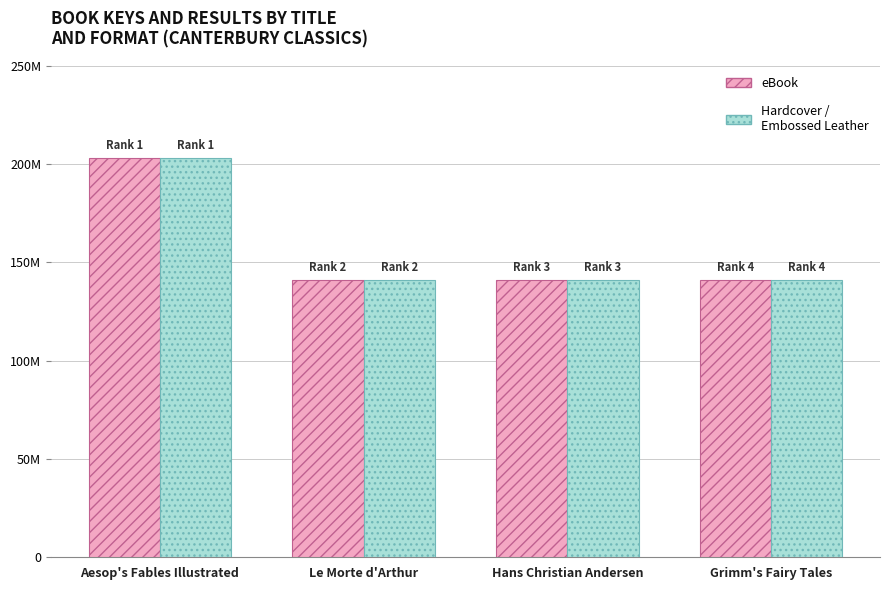

Does the chart contain any negative values?

No